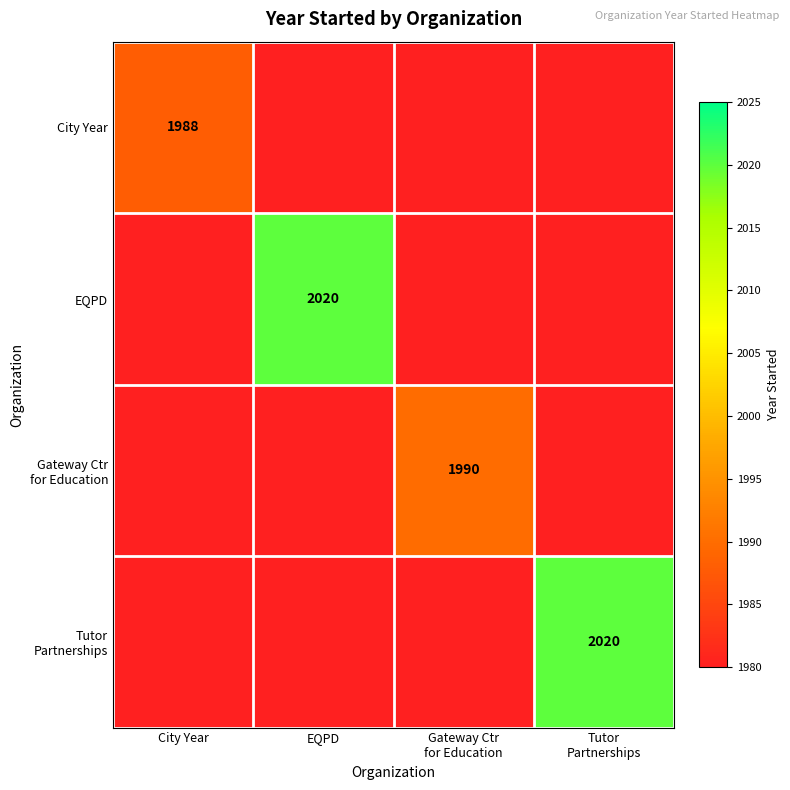

At which category does the chart reach its minimum across all series?

EQPD